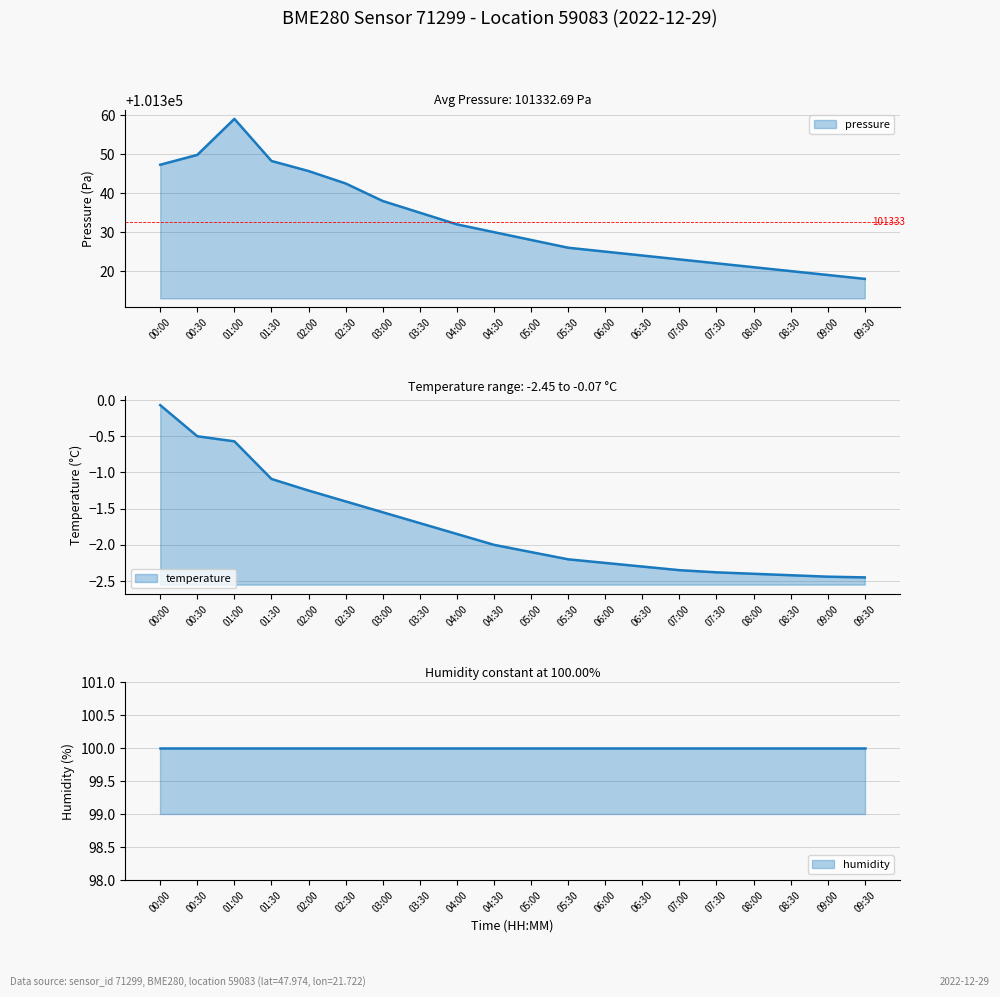

Which series has the widest spread of values?

pressure